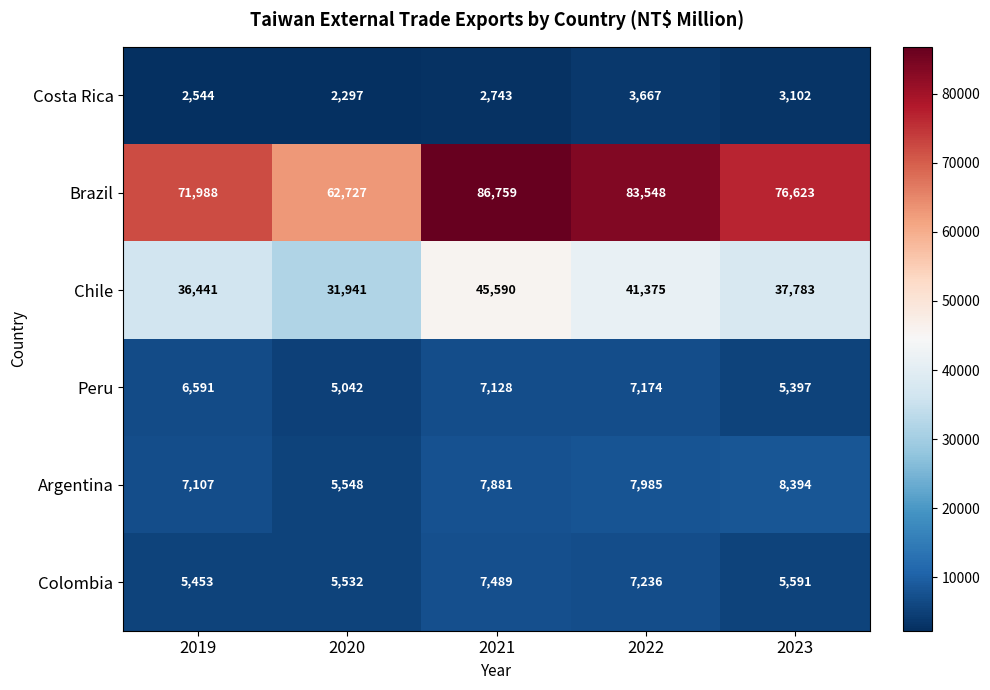

Which series changed the most between 2019 and 2020?

Brazil